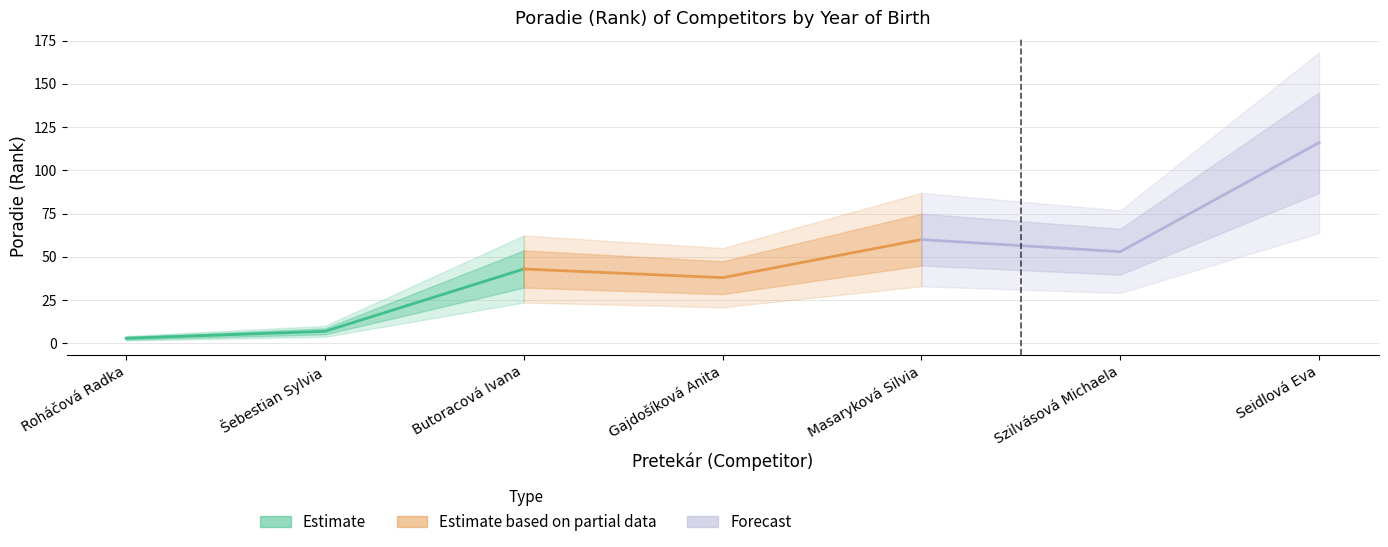

Approximately how many times larger is the value at Butoracová Ivana compared to Masaryková Silvia?

0.7